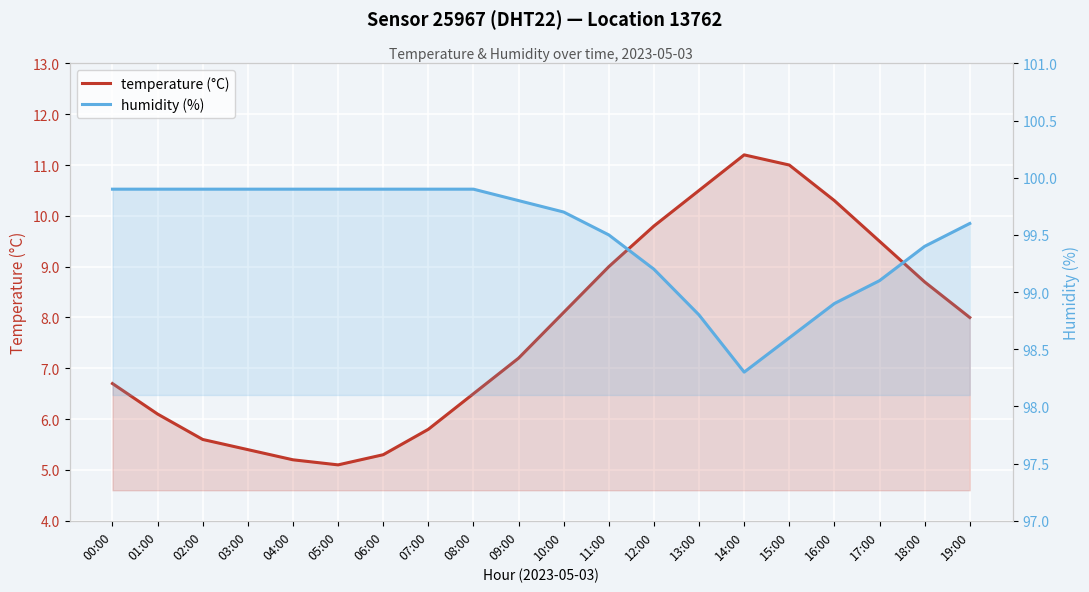

Rank the series by their average value, from highest to lowest.

humidity (%), temperature (°C)